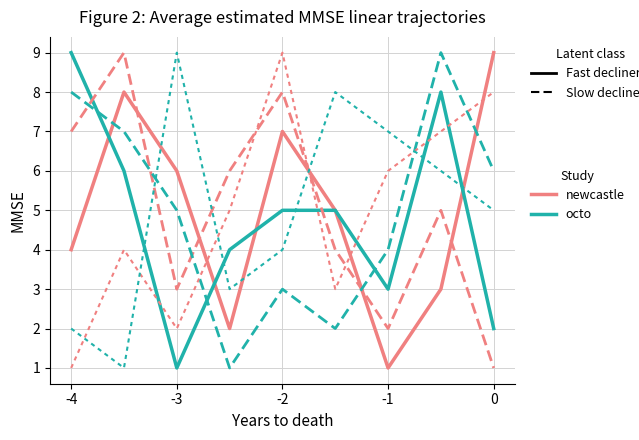

Is this an area chart (filled region under the line)?

No